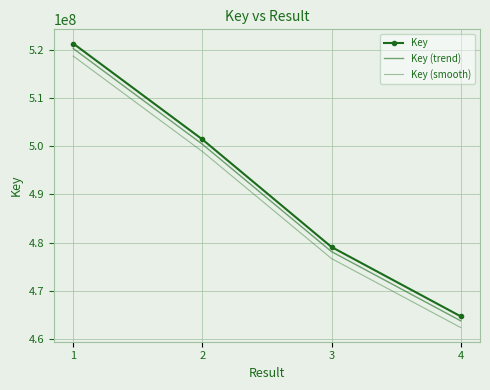

What is the difference between the highest and lowest values at 4?

2323701.9